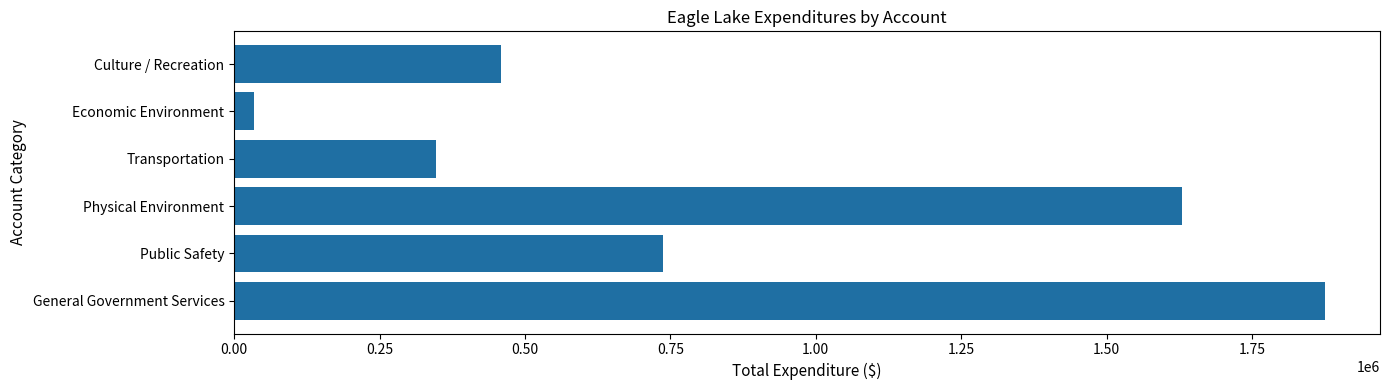

How many data points does each series have?

6